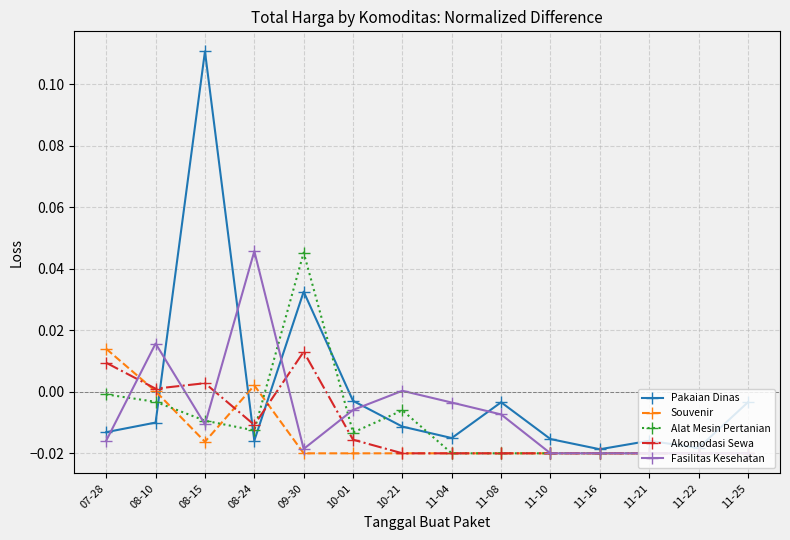

Where does the Akomodasi Sewa series first go above 0?

07-28